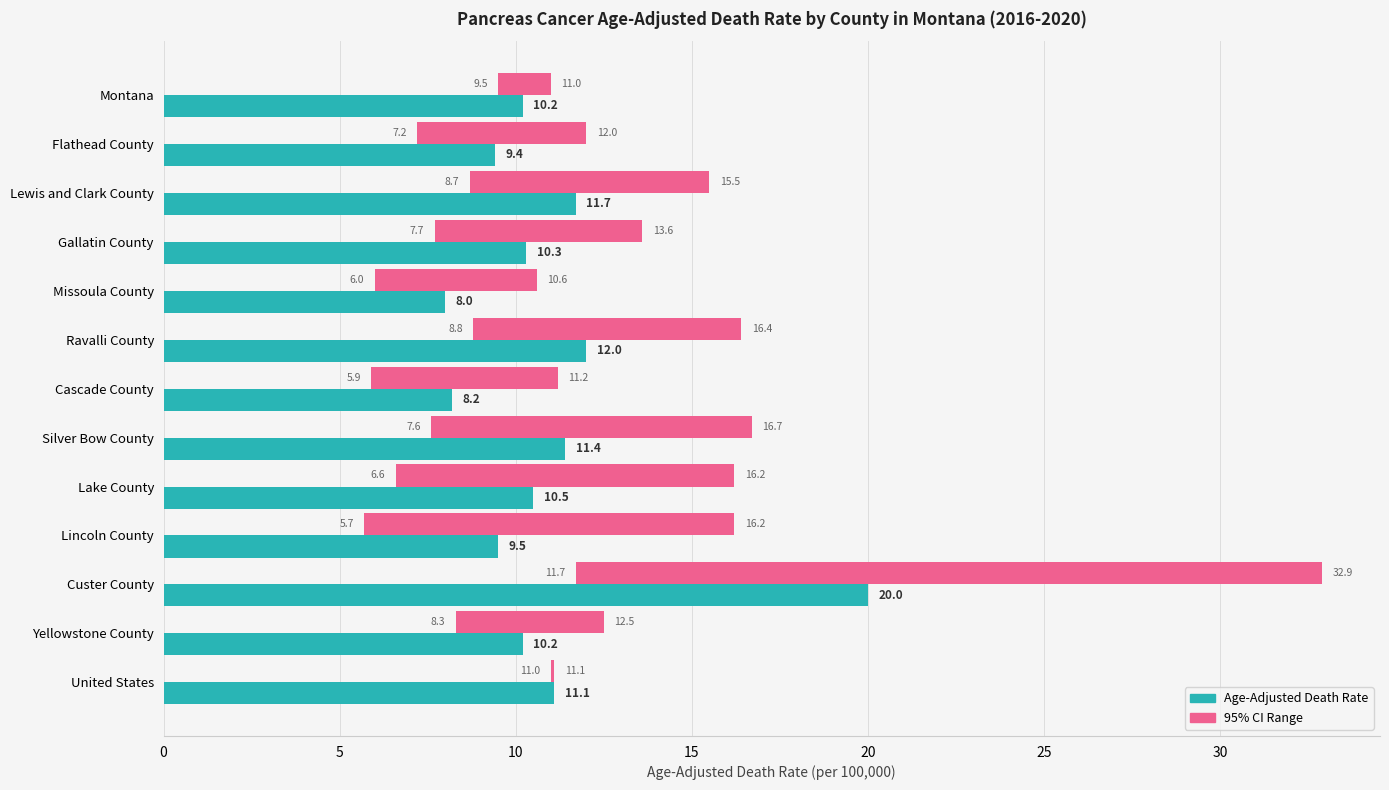

Which series has the widest spread of values?

95% CI Range